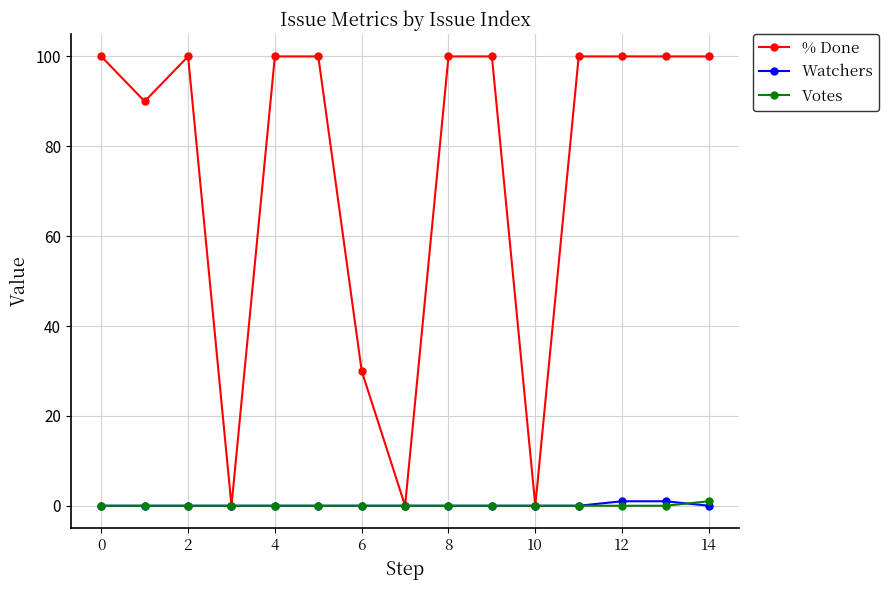

What is the difference between the maximum and minimum values in the % Done series?

100